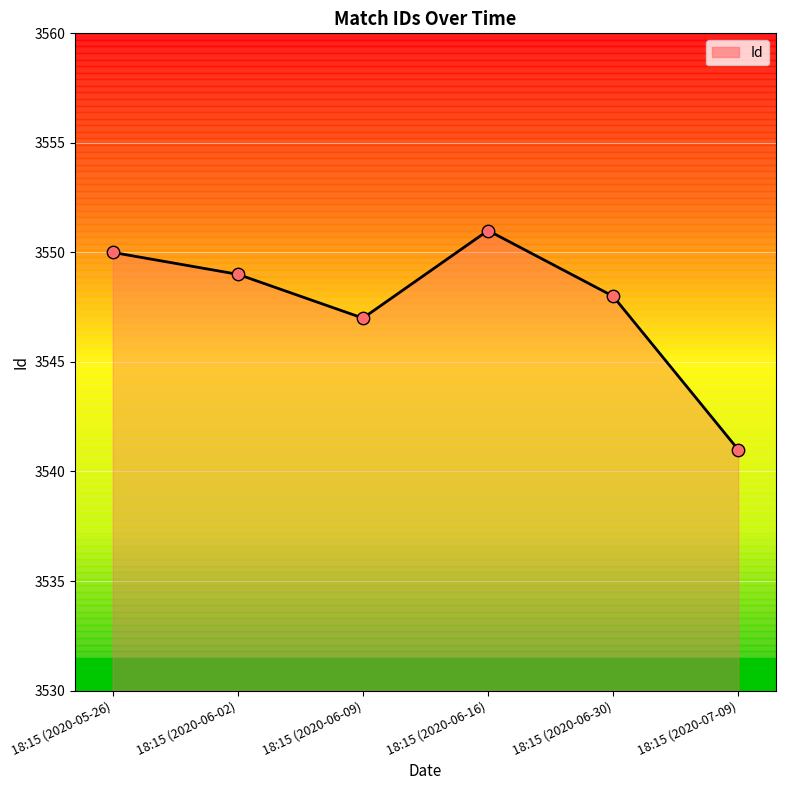

Between 18:15 (2020-06-09) and 18:15 (2020-06-16), which is larger?

18:15 (2020-06-16)